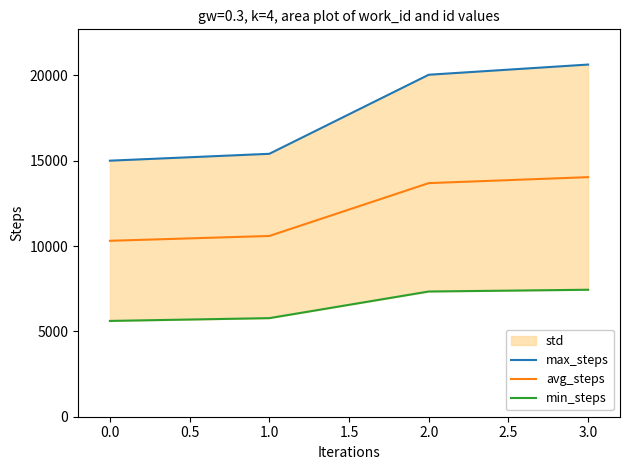

The value of avg_steps at 2.0 is 13684.0. True or false?

True